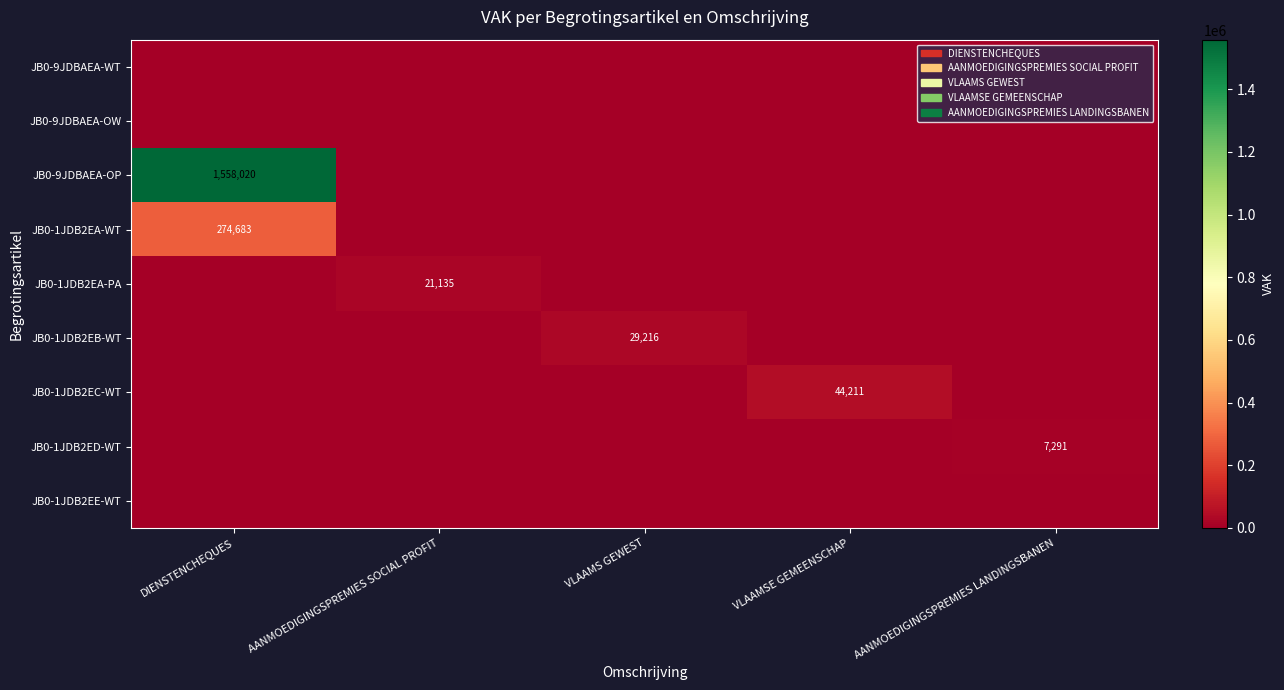

The value of JB0-1JDB2EB-WT at VLAAMS GEWEST is 7268. True or false?

False